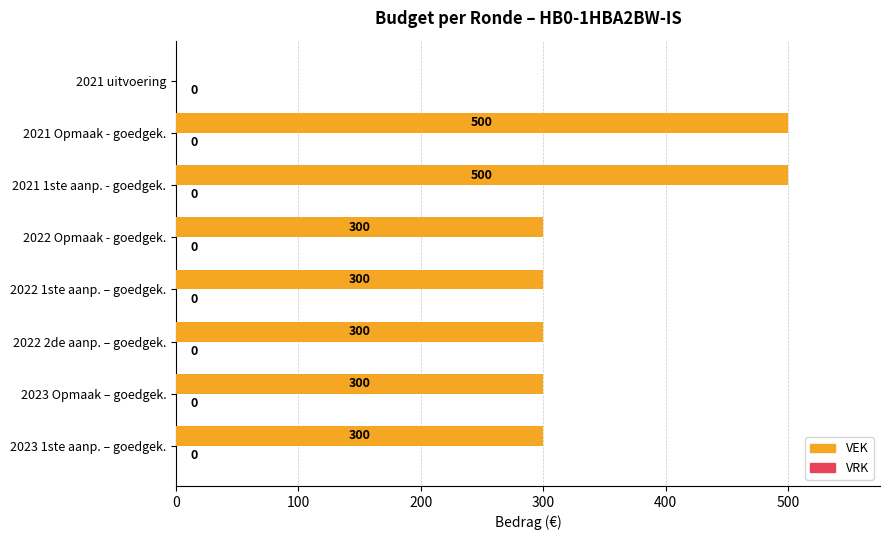

The value at 2022 Opmaak - goedgek. is 82. True or false?

False